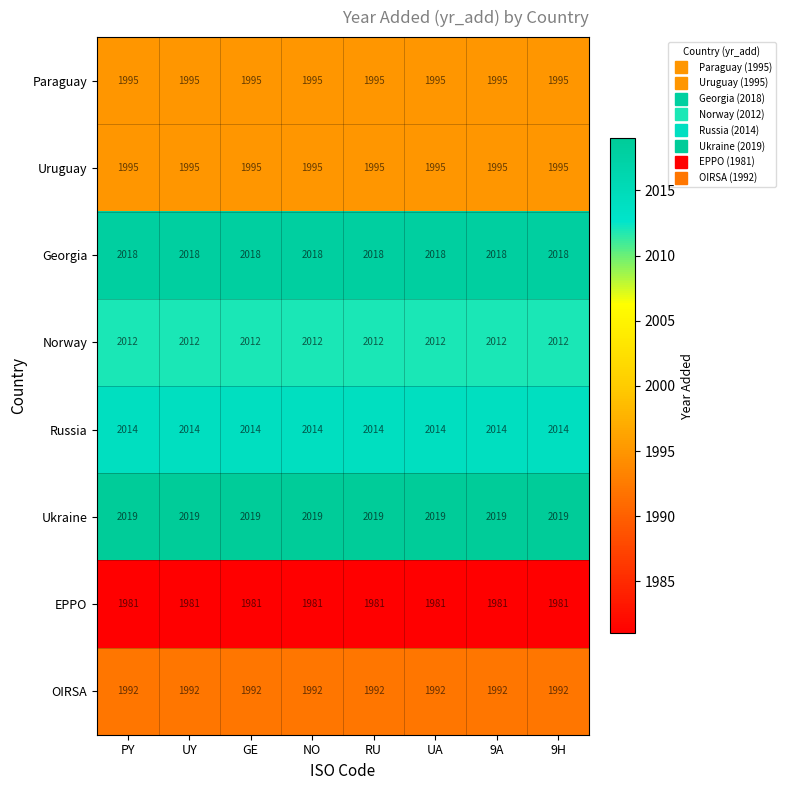

What is the spread (max minus min) of values at UA?

38